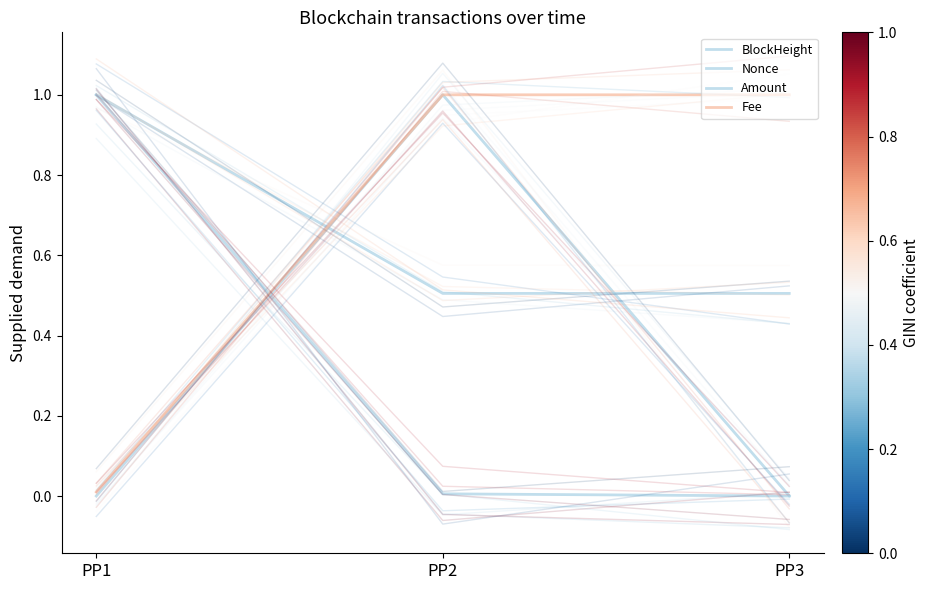

Which label corresponds to the largest value in the chart?

PP1